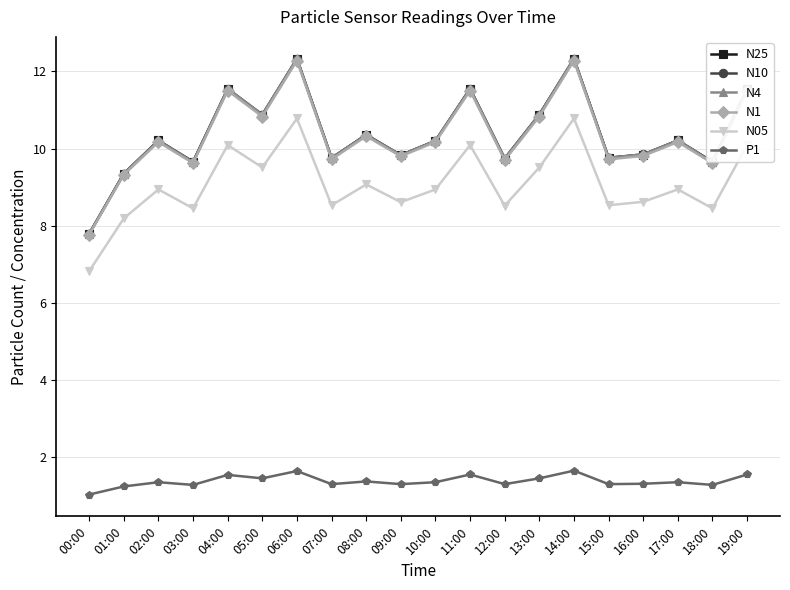

Between 11:00 and 16:00, which series saw the biggest shift?

N25